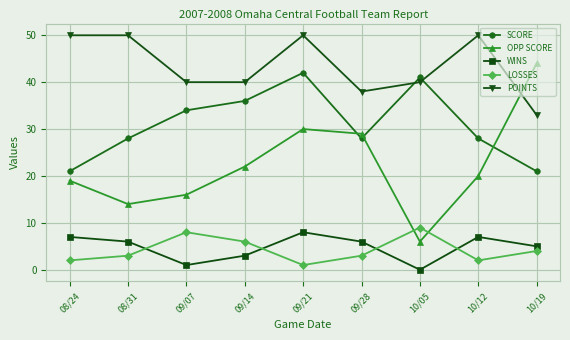

What is the greatest value displayed?

50